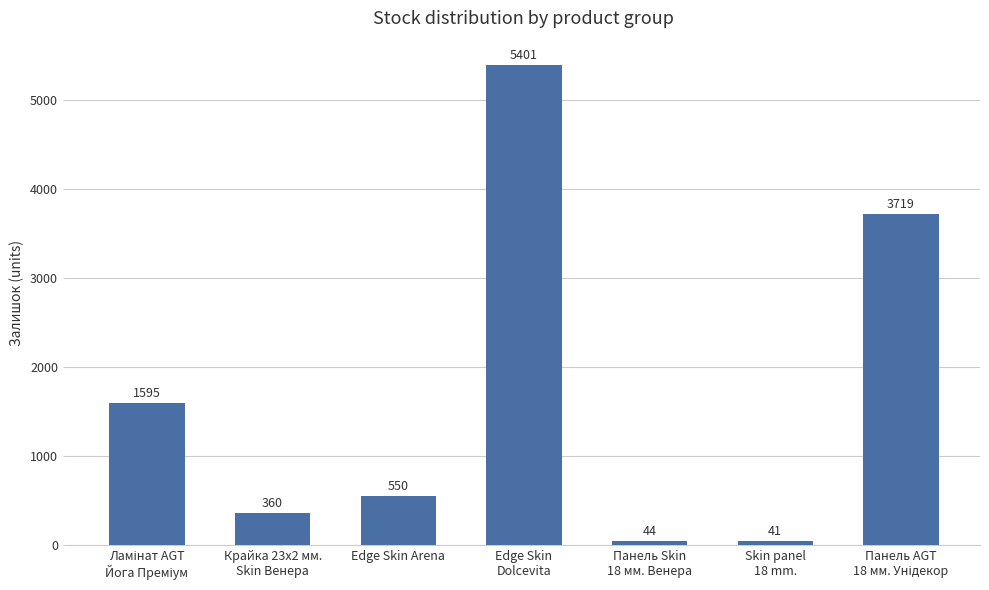

What is the smallest value displayed?

41